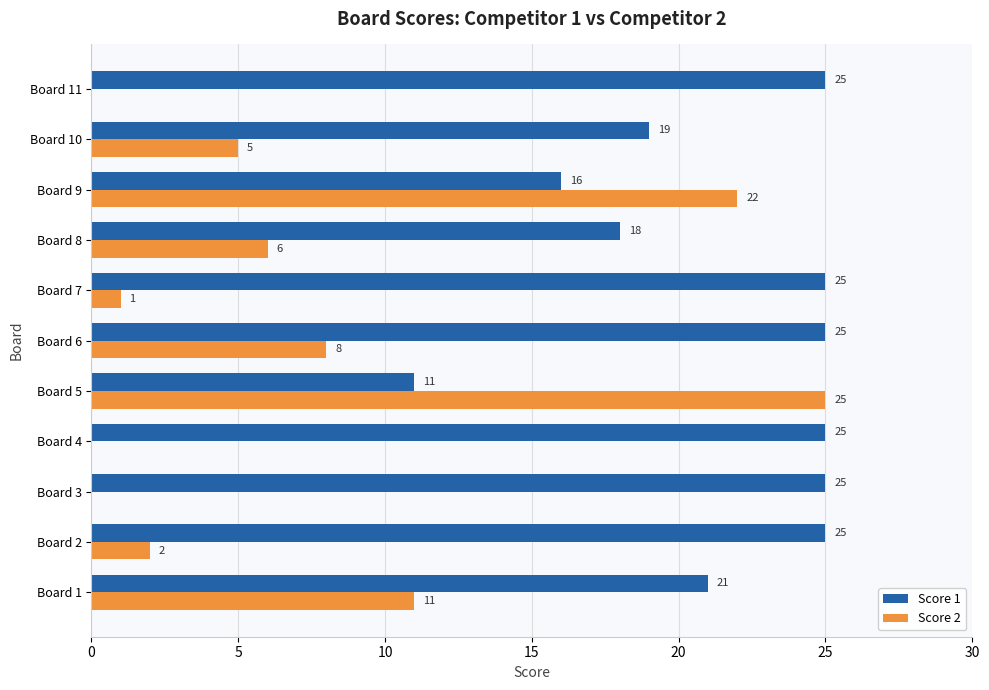

What is the sum of all Score 2 values?

80